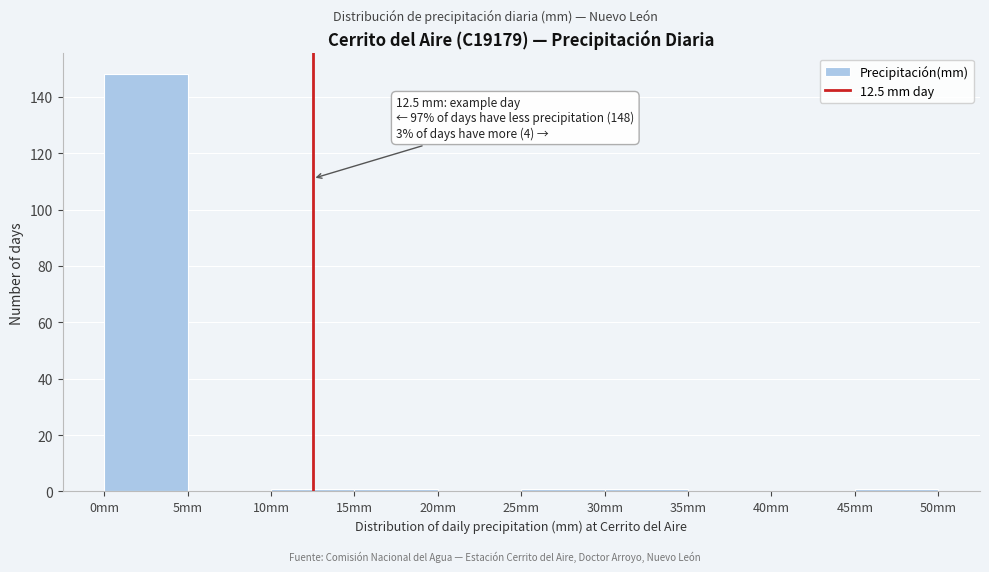

Over which range of the x-axis is the bar tallest?

0 to 5